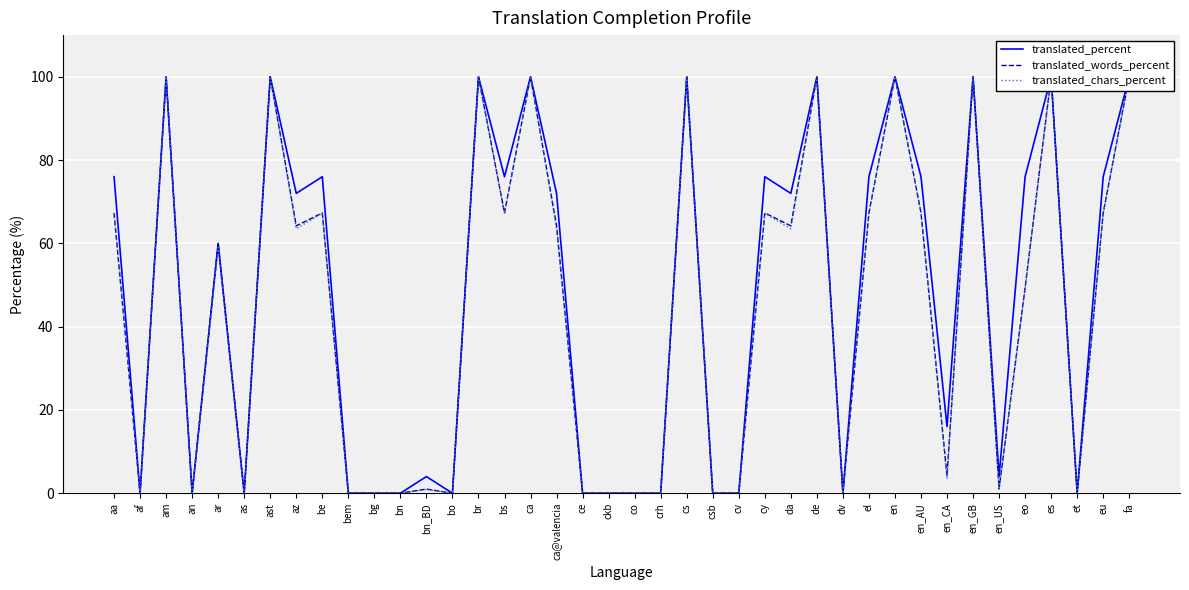

How many values in translated_chars_percent are above zero?

25